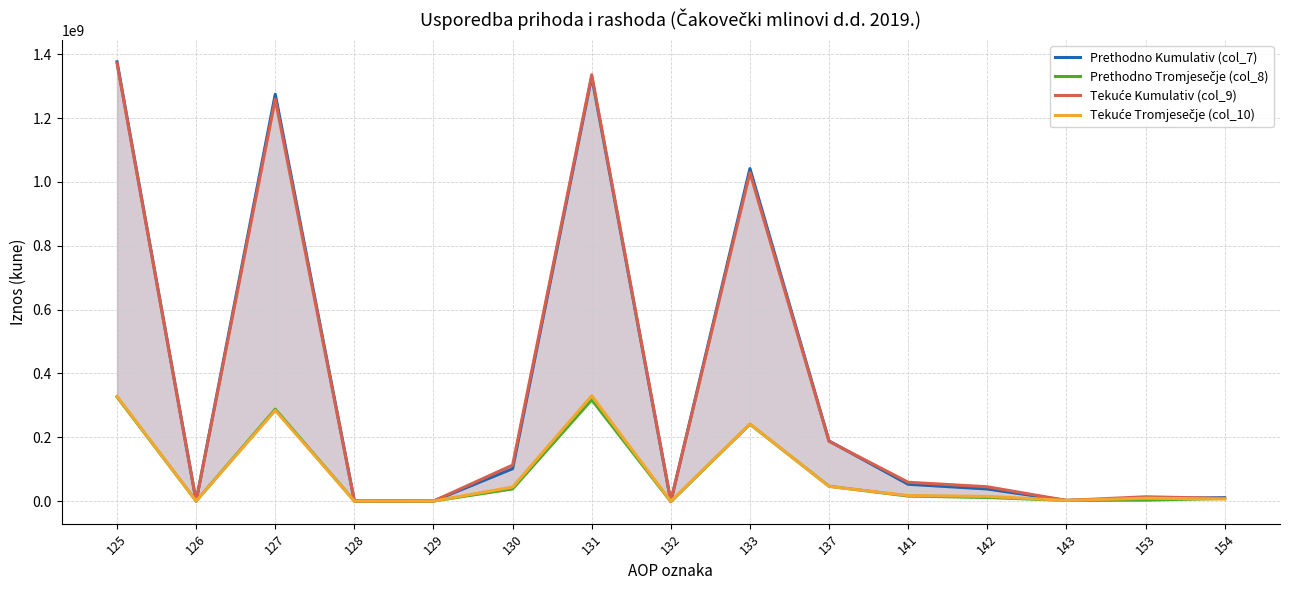

What is the spread (max minus min) of values at 133?

801138395